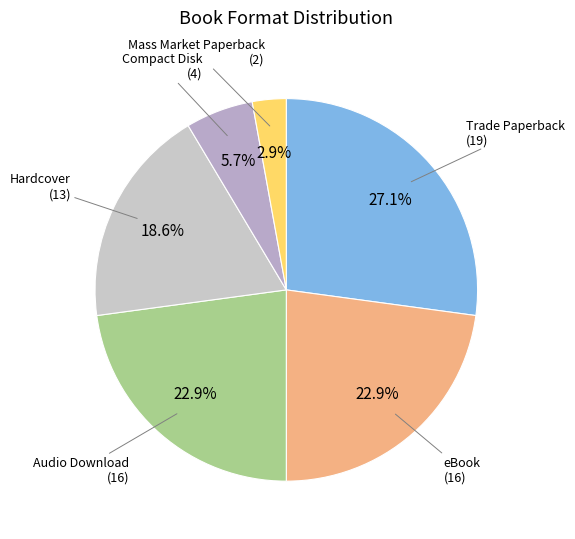

Approximately how many times larger is the value at Compact Disk compared to Hardcover?

0.3